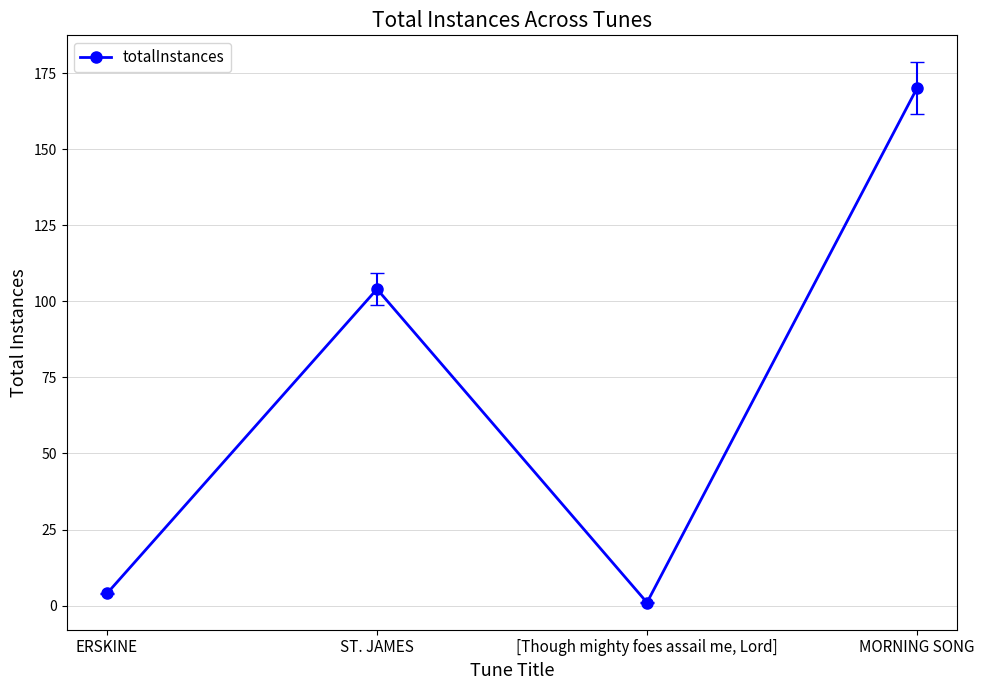

Does the chart display data point markers on the line(s)?

Yes